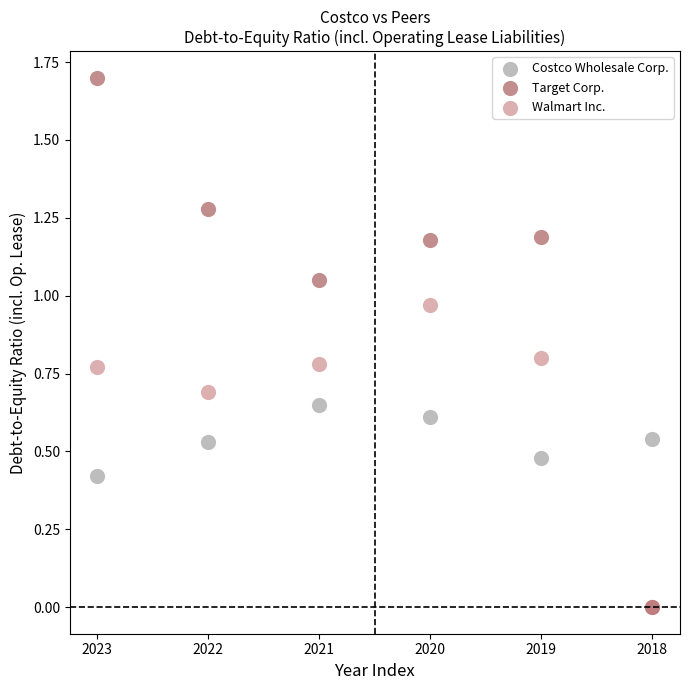

What are all the series names shown in the legend?

Costco Wholesale Corp., Target Corp., Walmart Inc.